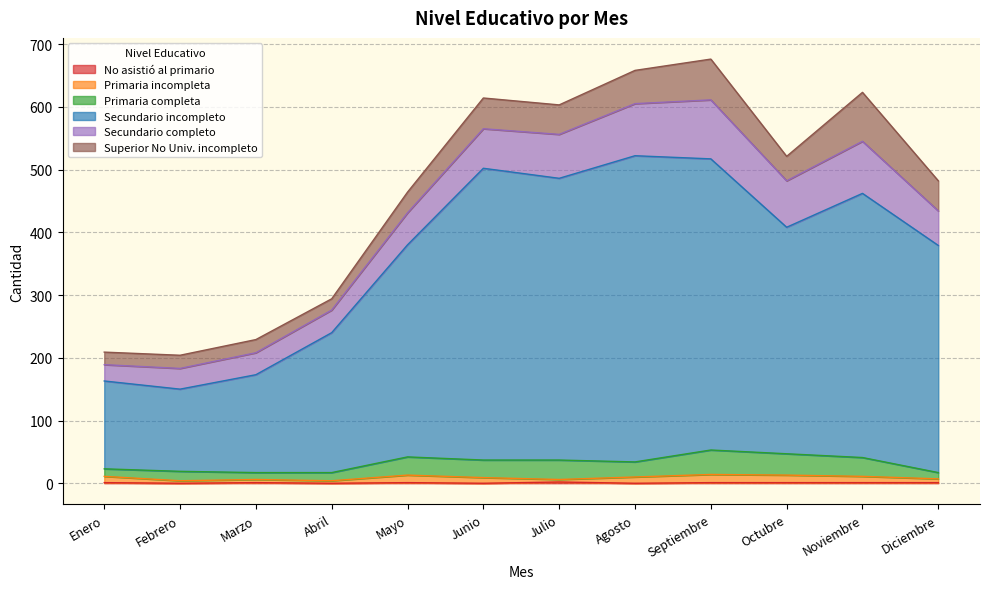

What is the difference between the No asistió al primario values at Junio and Noviembre?

1